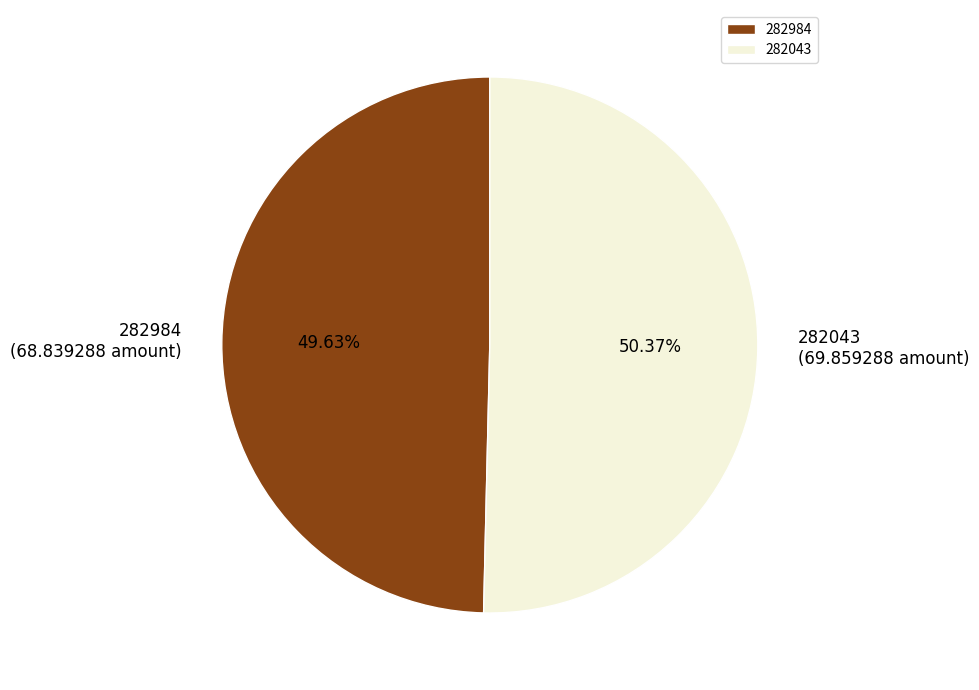

Which has a higher value, 282984 or 282043?

282043